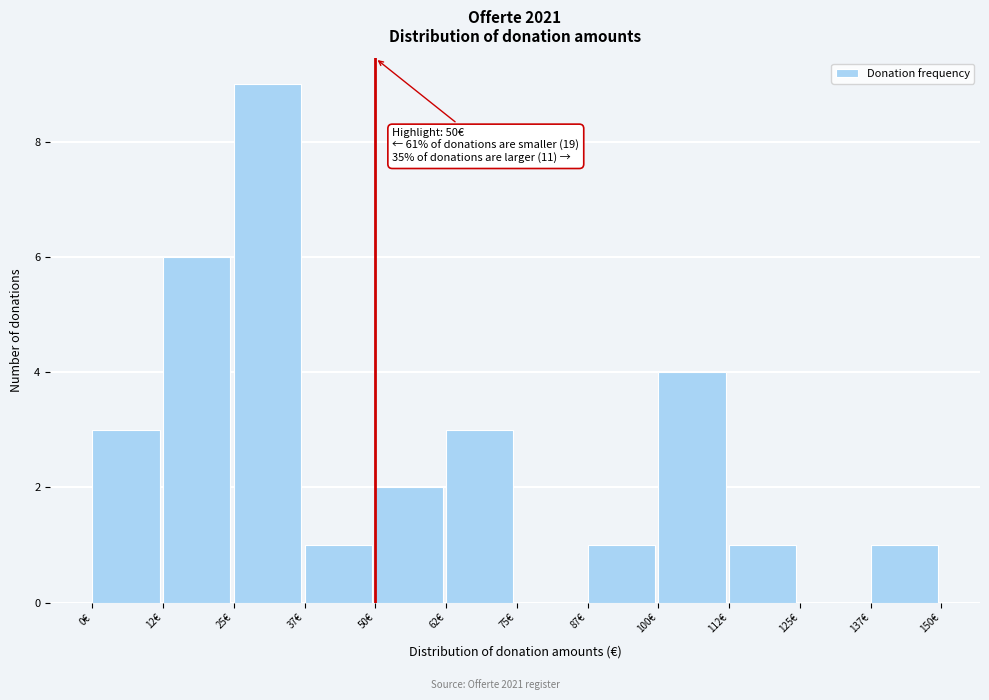

Over which range of the x-axis is the bar tallest?

25.0 to 37.5